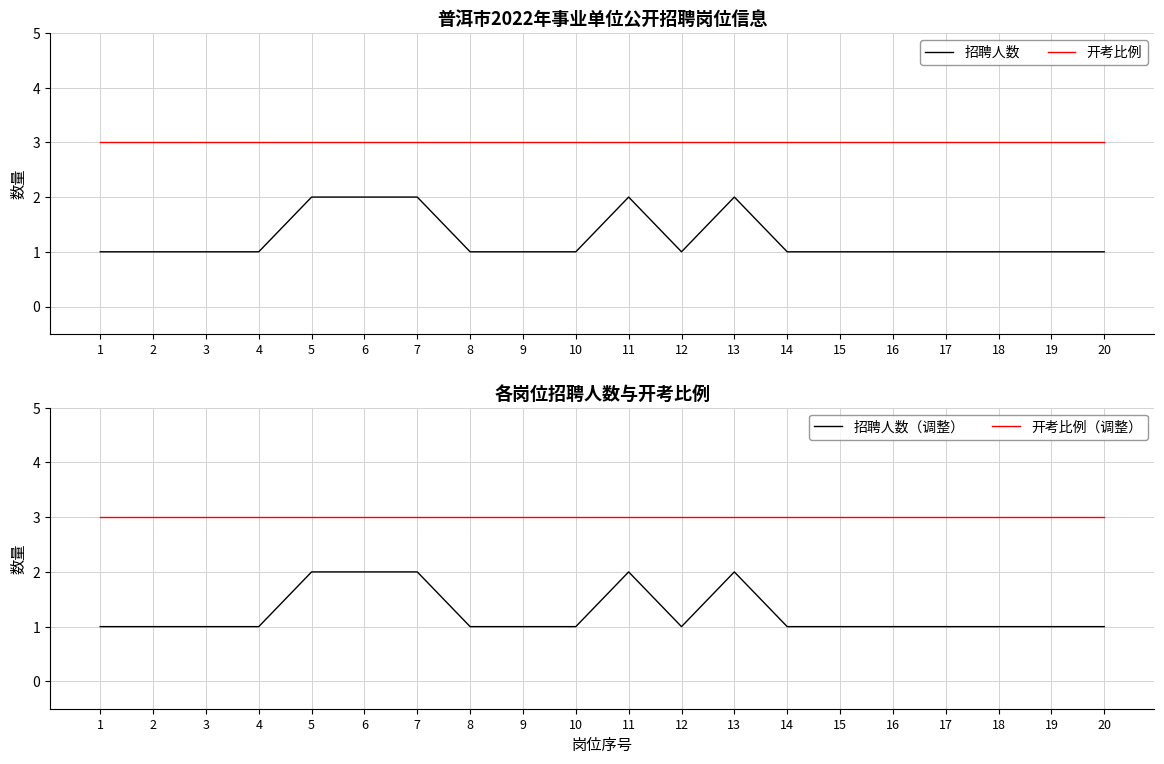

True or false: 开考比例（调整） and 招聘人数（调整） cross at least once.

False